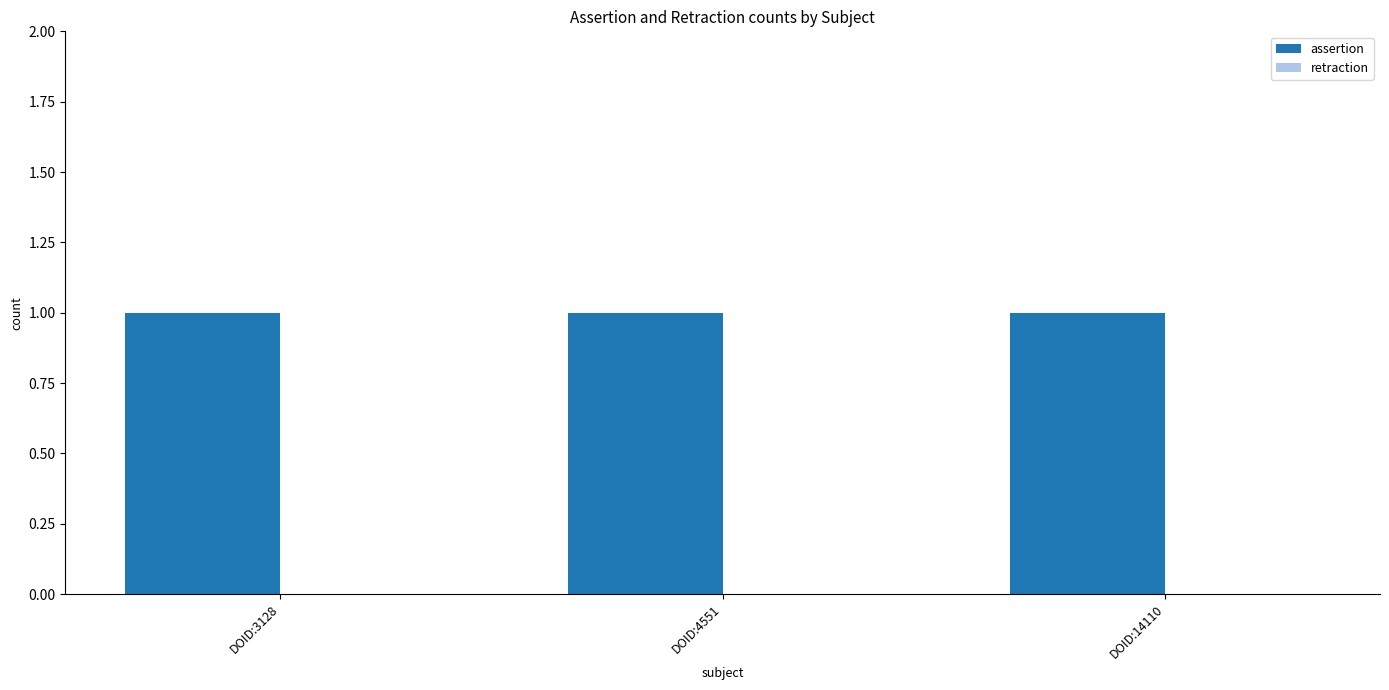

Reading right to left, what are all the values shown in this chart?

assertion: DOID:14110=1	DOID:4551=1	DOID:3128=1
retraction: DOID:14110=0	DOID:4551=0	DOID:3128=0